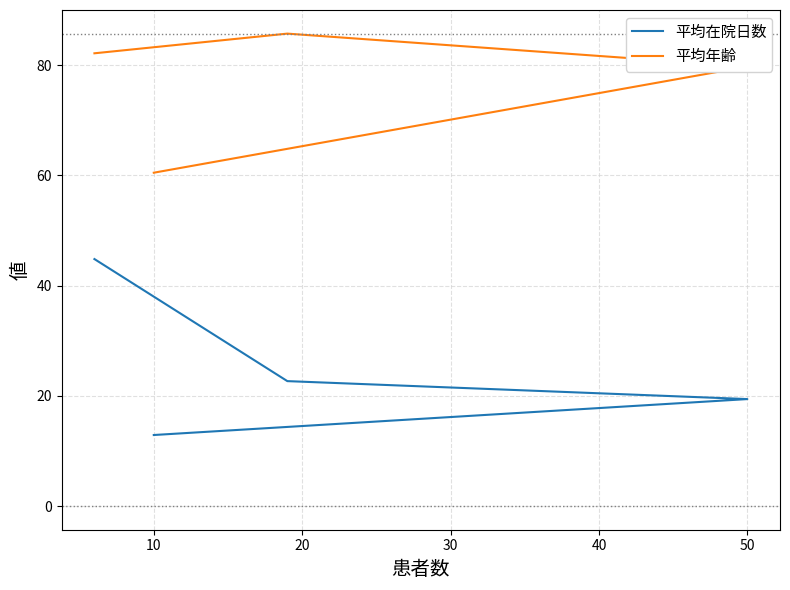

True or false: 平均年齢 and 平均在院日数 intersect in this chart.

False